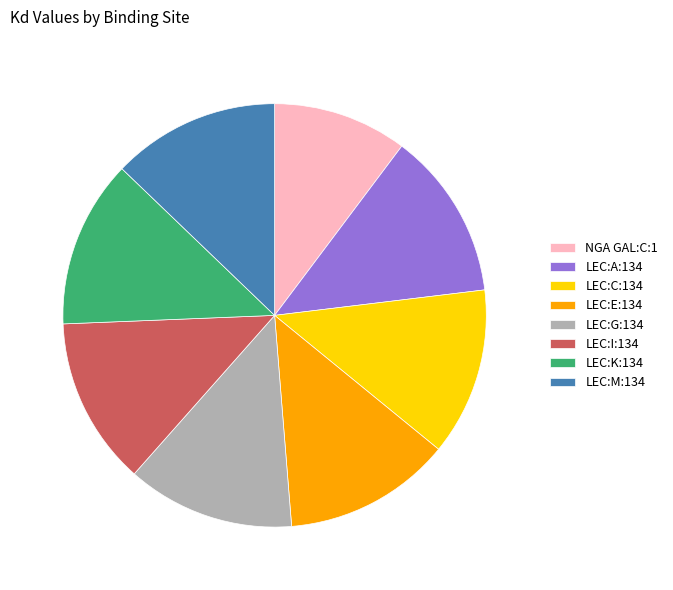

Is the sum of LEC:C:134 and LEC:A:134 greater than half?

No